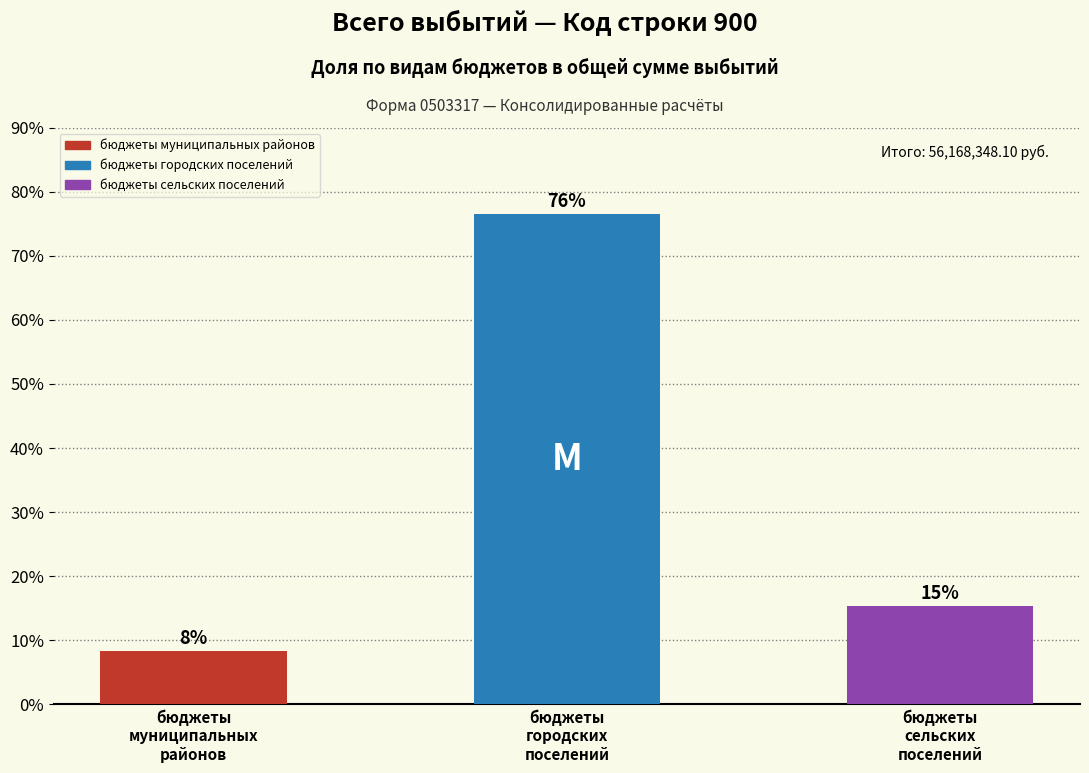

What is the greatest value displayed?

76.4